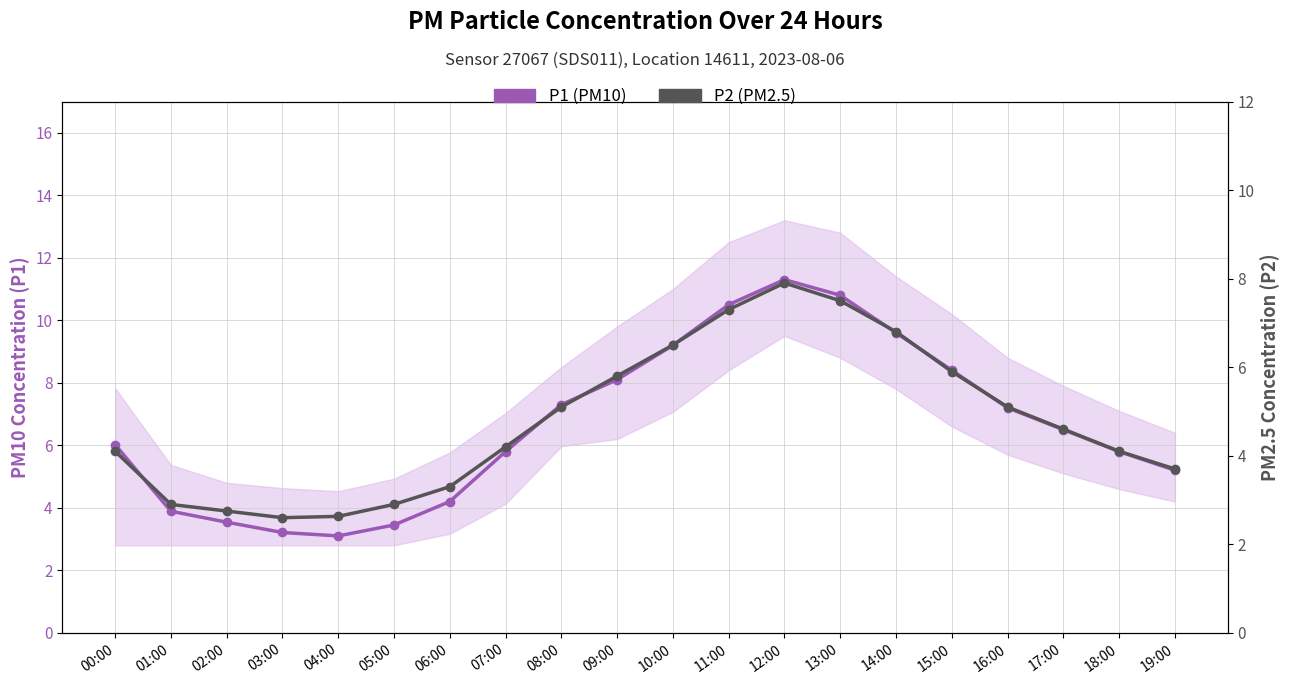

Which category has the highest value in the P2 (PM2.5) series?

12:00